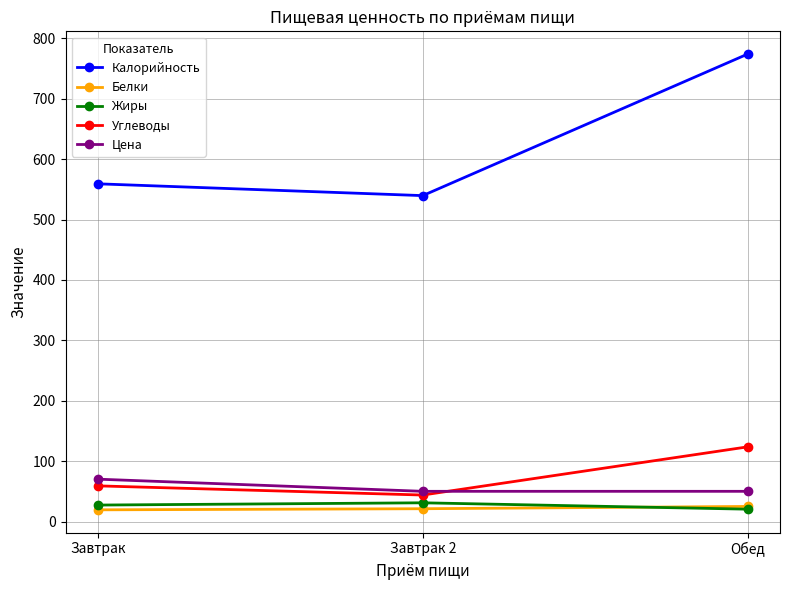

The value of Калорийность at Обед is 774.0. True or false?

True